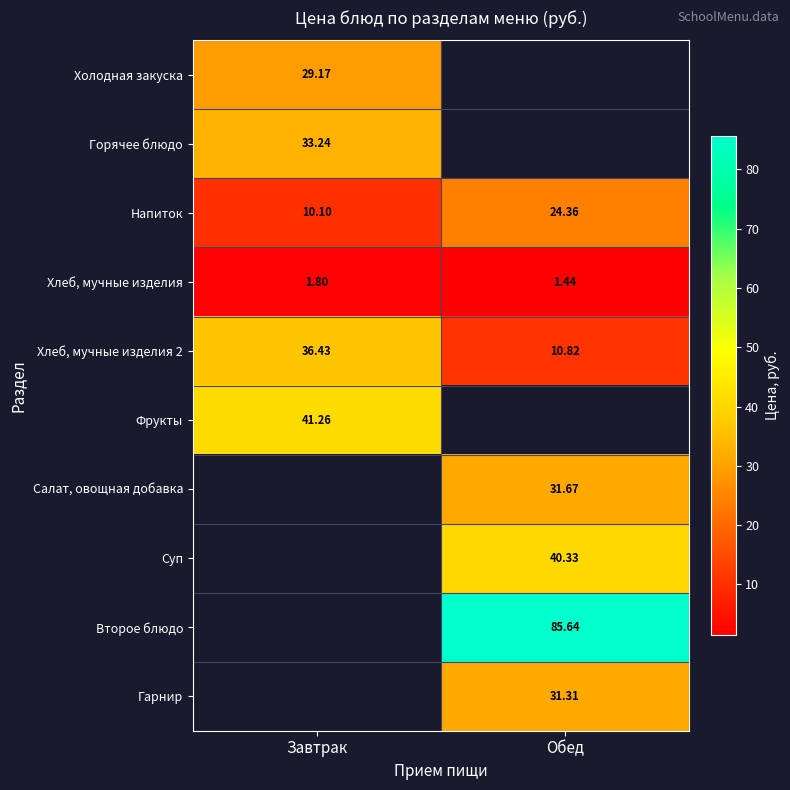

Rank the categories by Хлеб, мучные изделия value from lowest to highest.

Обед, Завтрак